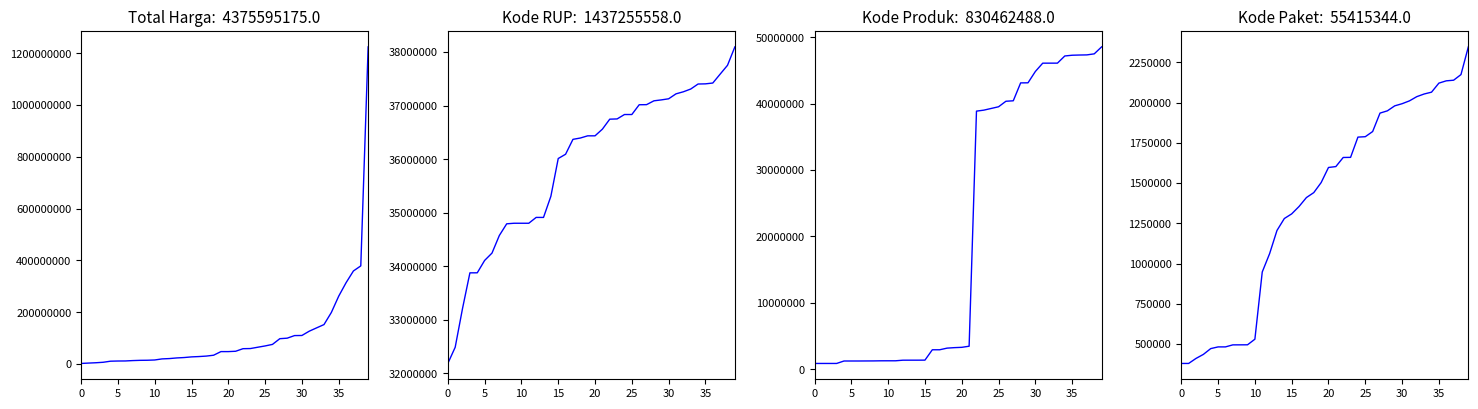

How many values in the Kode RUP series exceed 36437720?

19